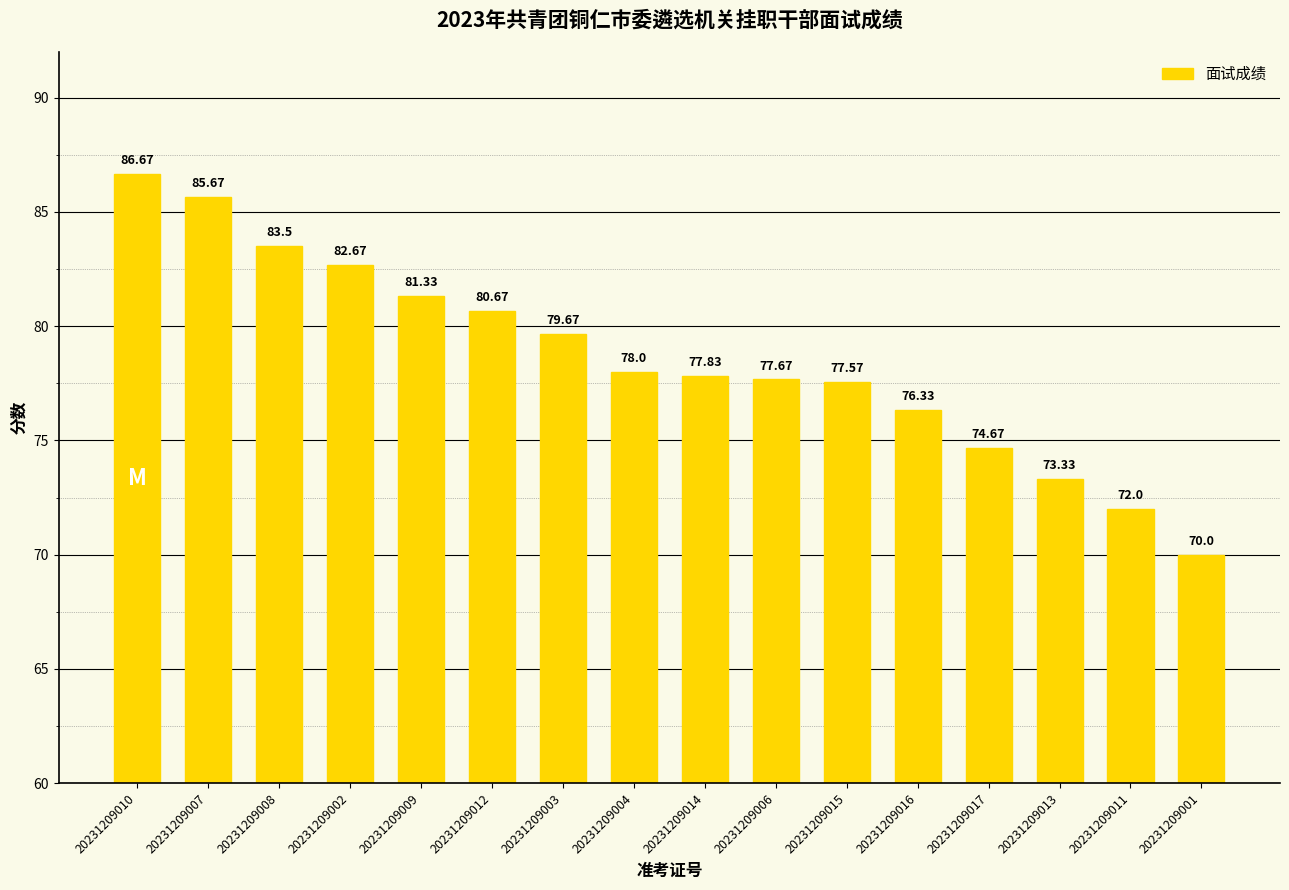

What is the sum of all values?

1257.6